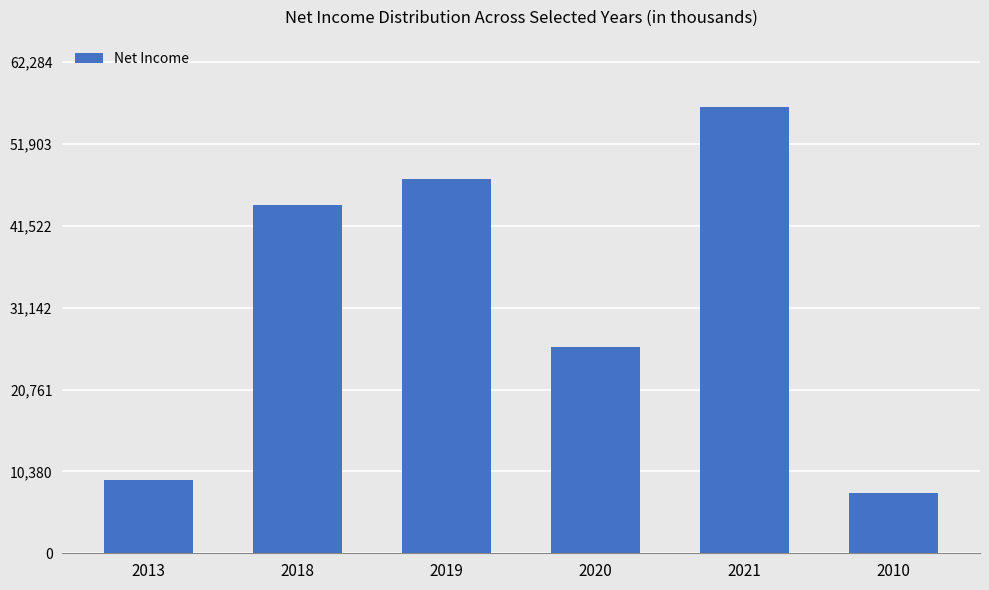

Rank the categories by value from highest to lowest.

2021, 2019, 2018, 2020, 2013, 2010